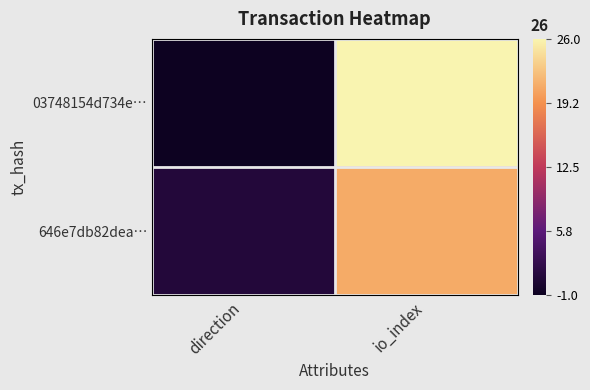

What is the total value across all series at direction?

0.1